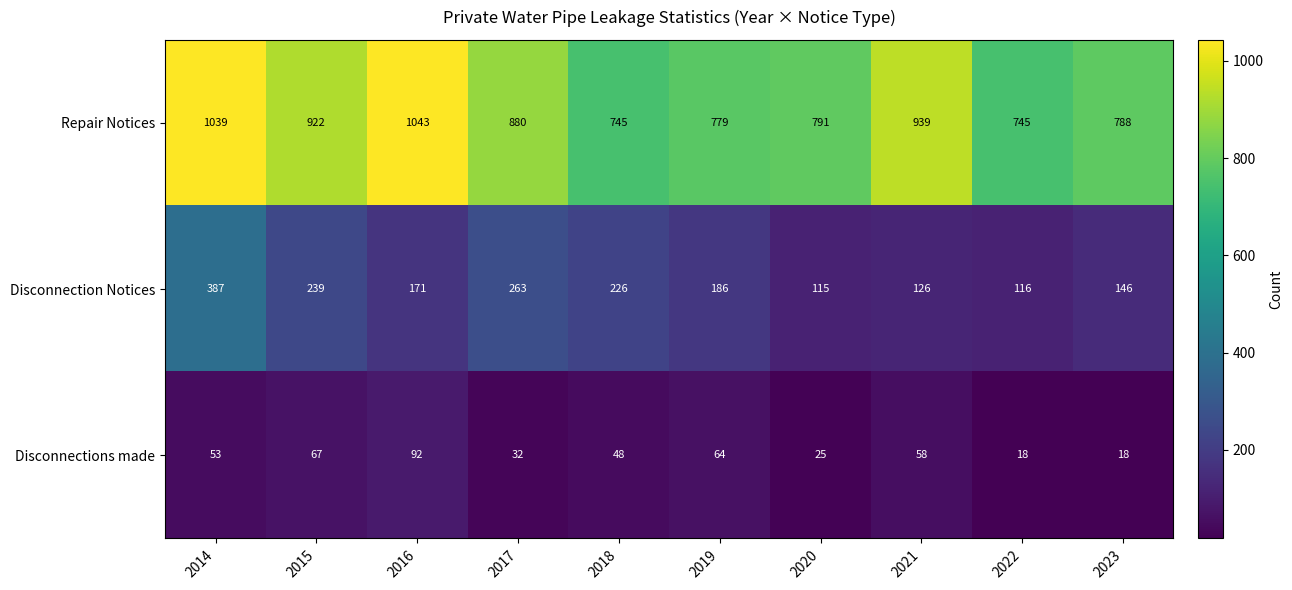

At 2022, list the series in order from largest to smallest.

Repair Notices, Disconnection Notices, Disconnections made